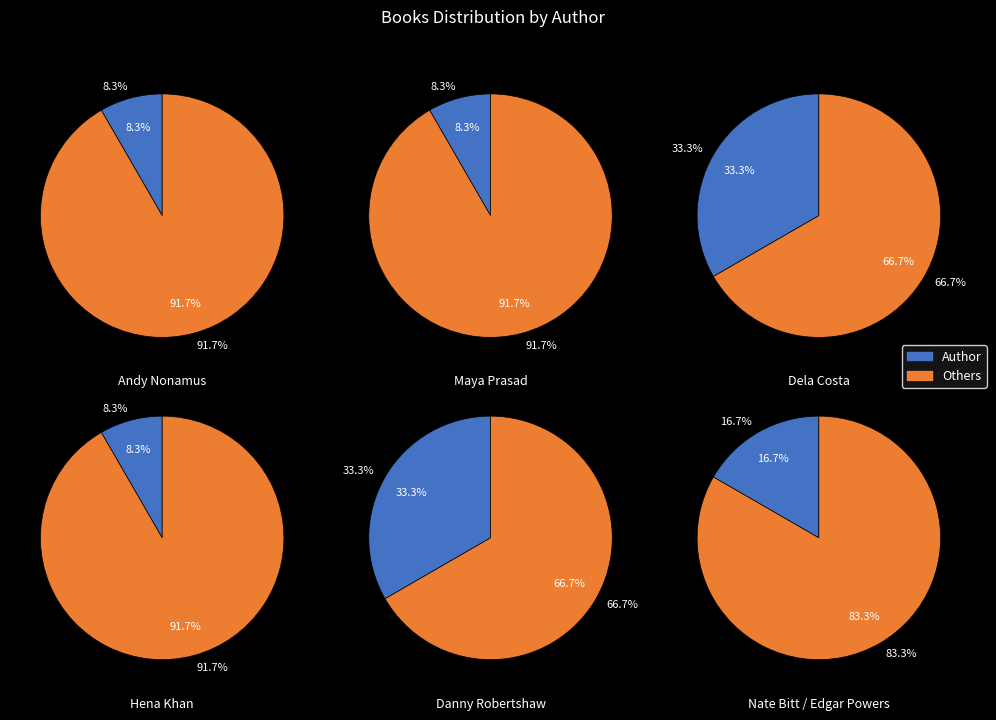

Combined, do Nate Bitt and Dela Costa (Secret) account for over 50%?

No